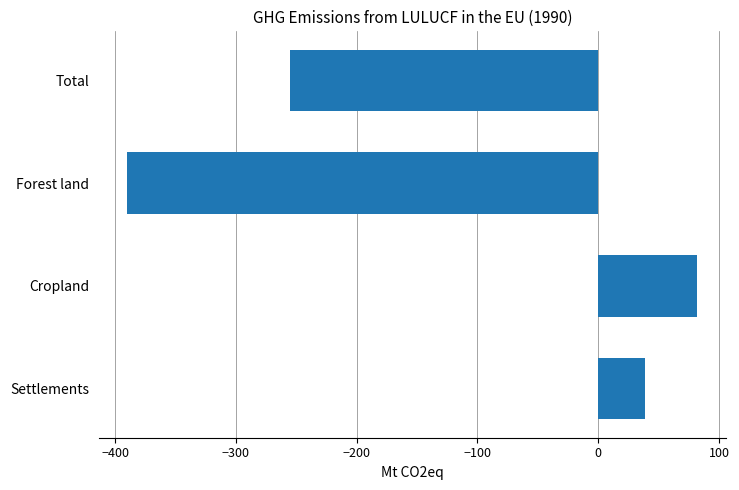

Read the value at Cropland.

82.0